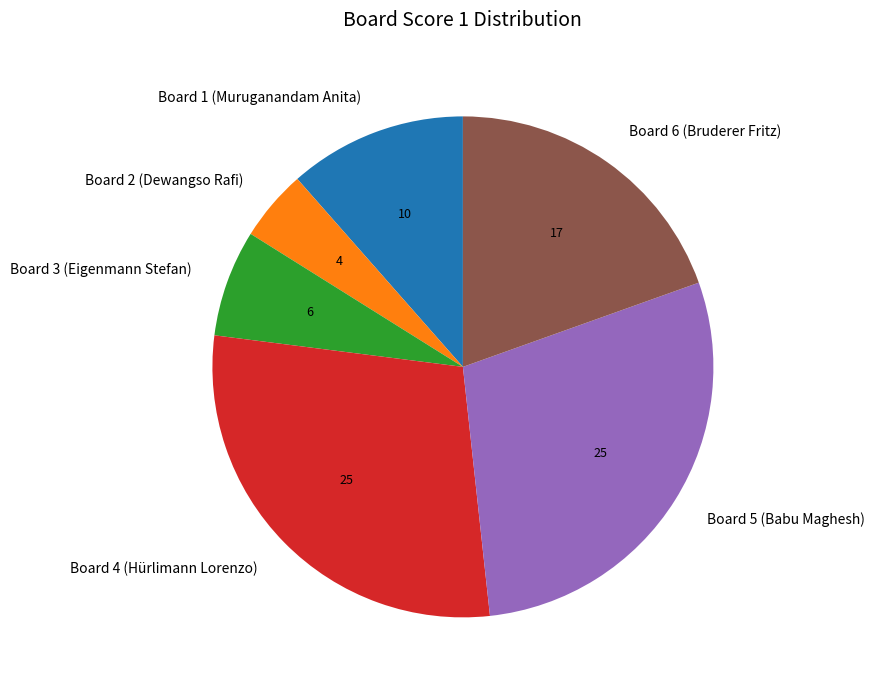

The Board 1 (Muruganandam Anita) slice represents 17% of the pie. True or false?

False